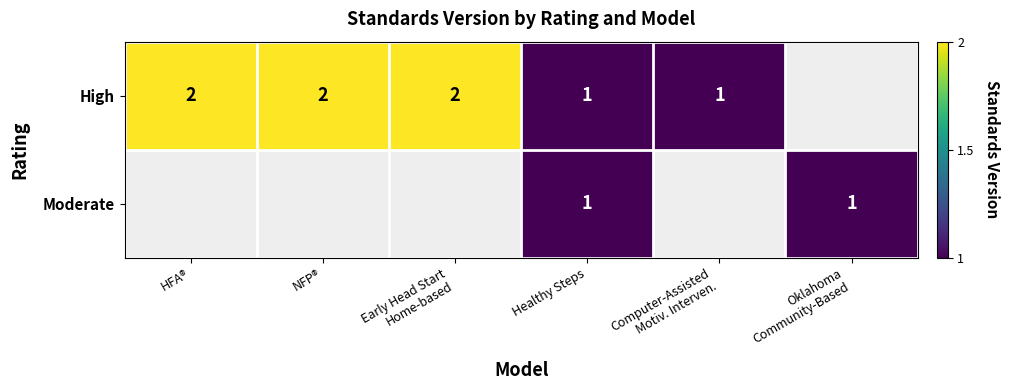

Is it true that High equals 2 at NFP®?

True